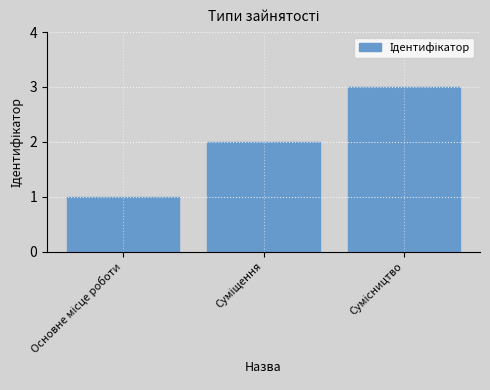

What is the greatest value displayed?

3